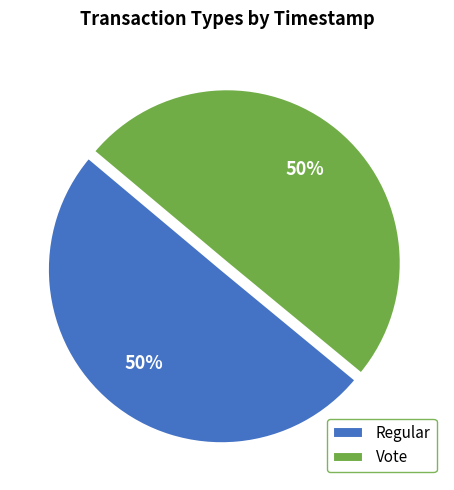

Approximately how many times larger is the value at Regular compared to Vote?

1.0